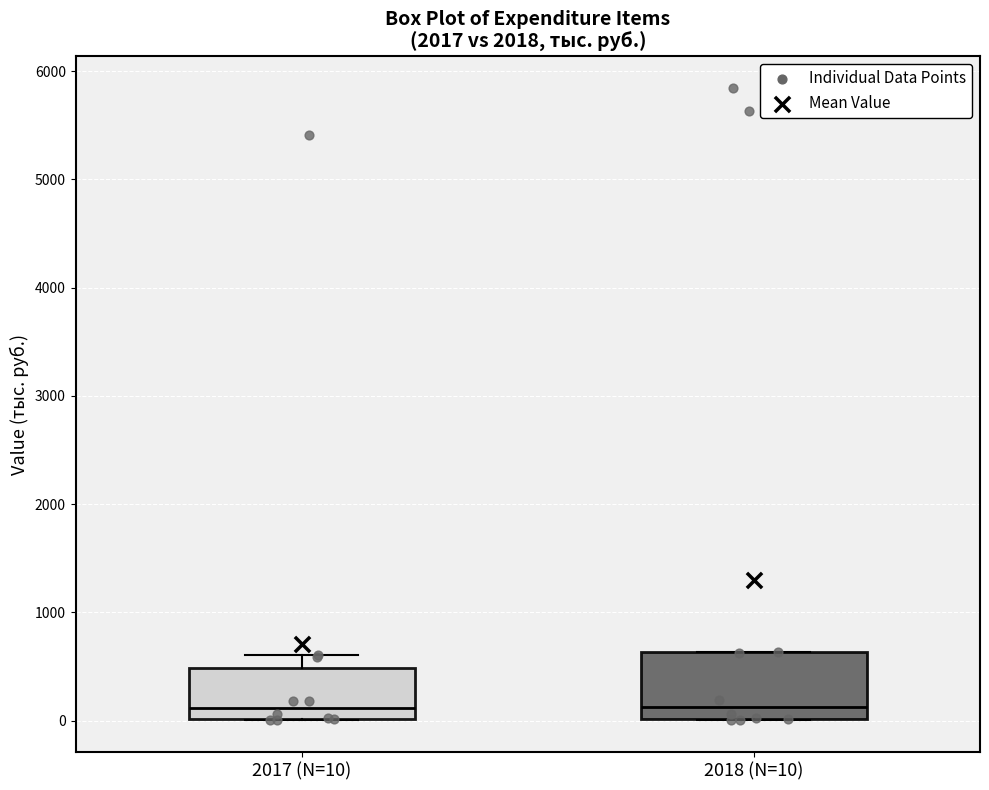

Where does the median line of the box for 2018 (N=10) sit on the y-axis? The values are not printed on the chart, so give them approximately, as read against the axis.

100